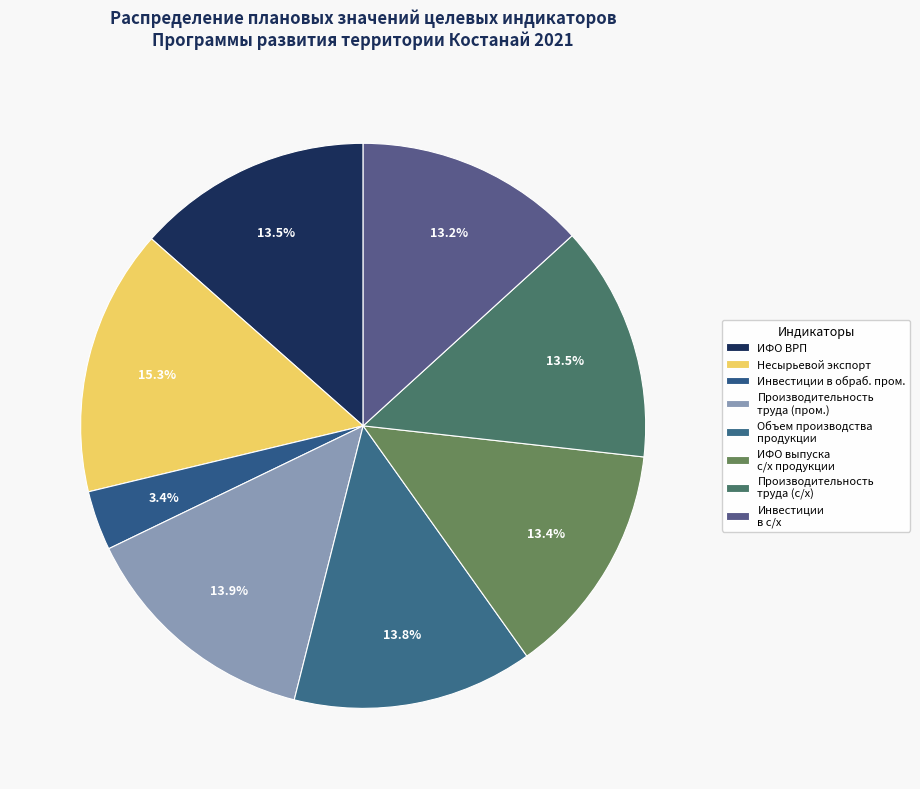

What is the smallest slice in the pie chart?

Инвестиции в обраб. пром.